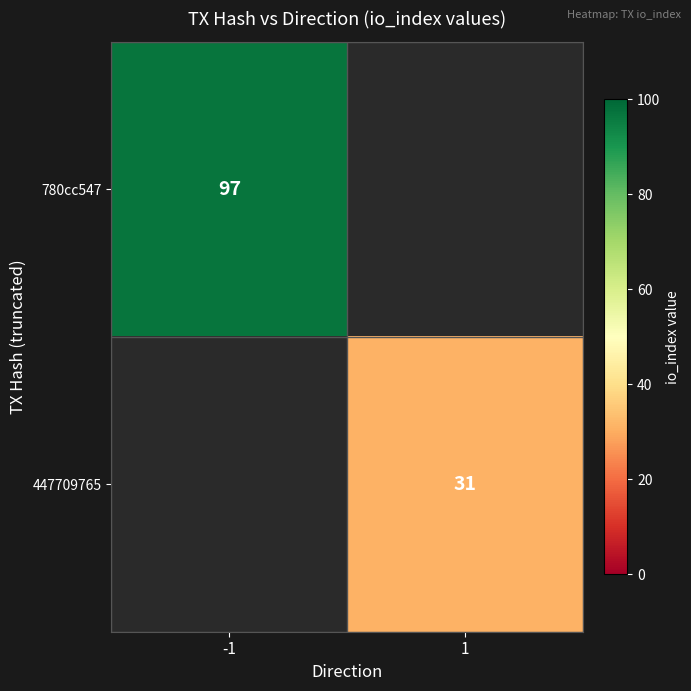

Is it true that 447709765 equals 31 at 1?

True